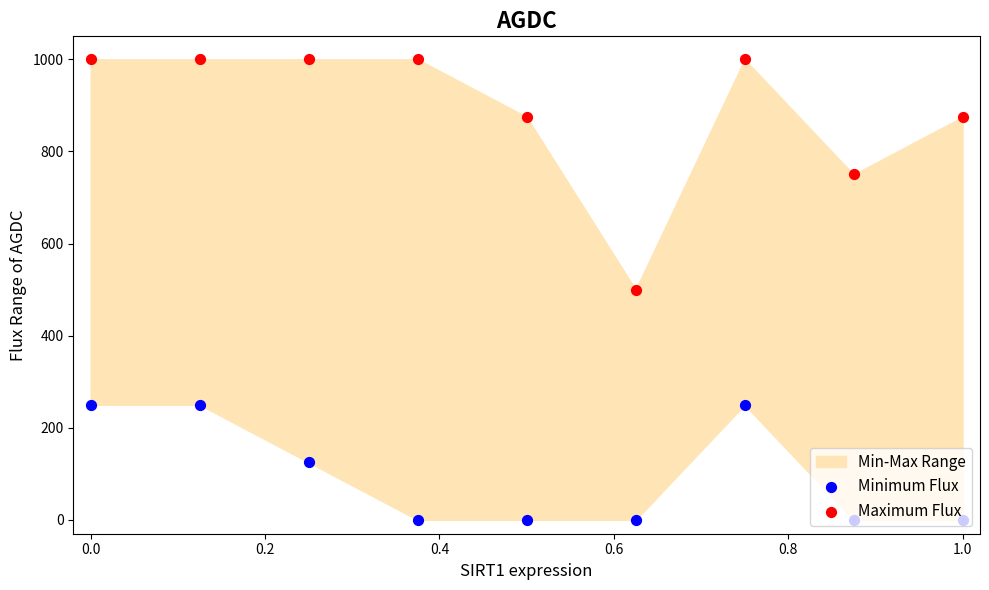

Is the value of Minimum Flux at 0.6 greater than the value of Maximum Flux at 0.8?

No